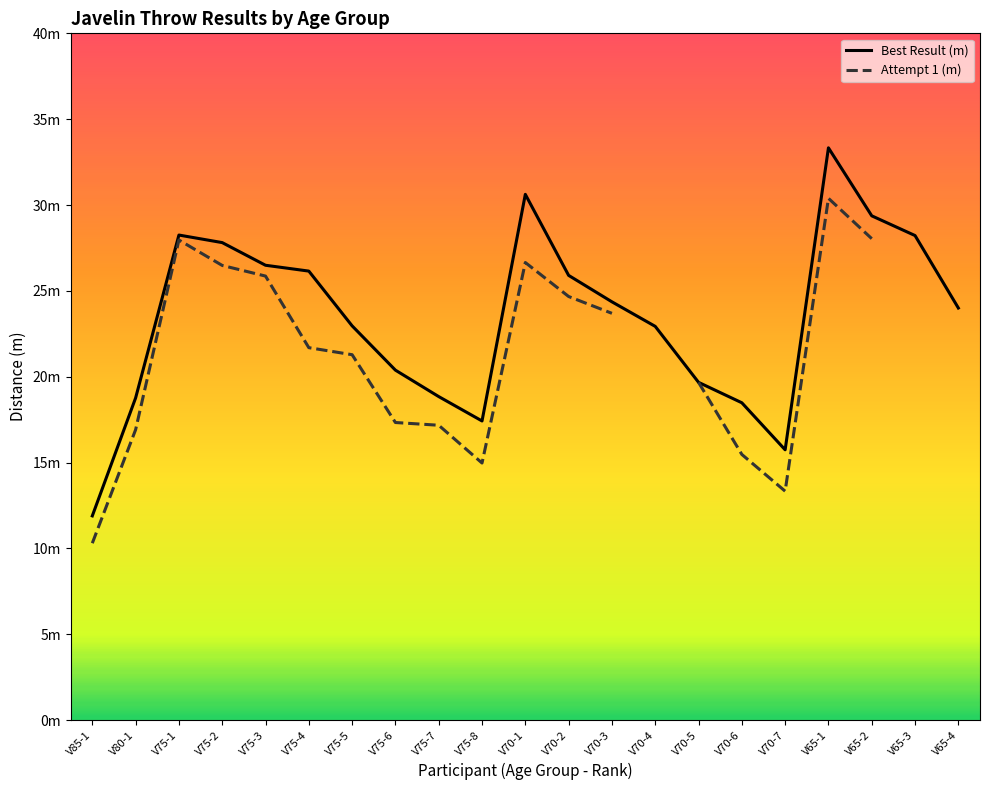

What is the difference between the Best Result (m) values at V65-1 and V75-4?

7.2